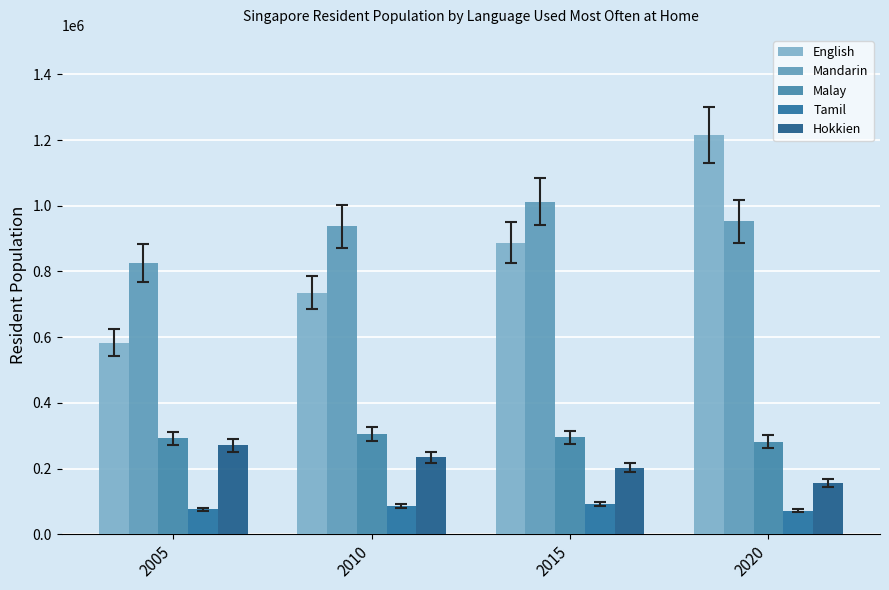

How many values in the Tamil series are below 87525?

2